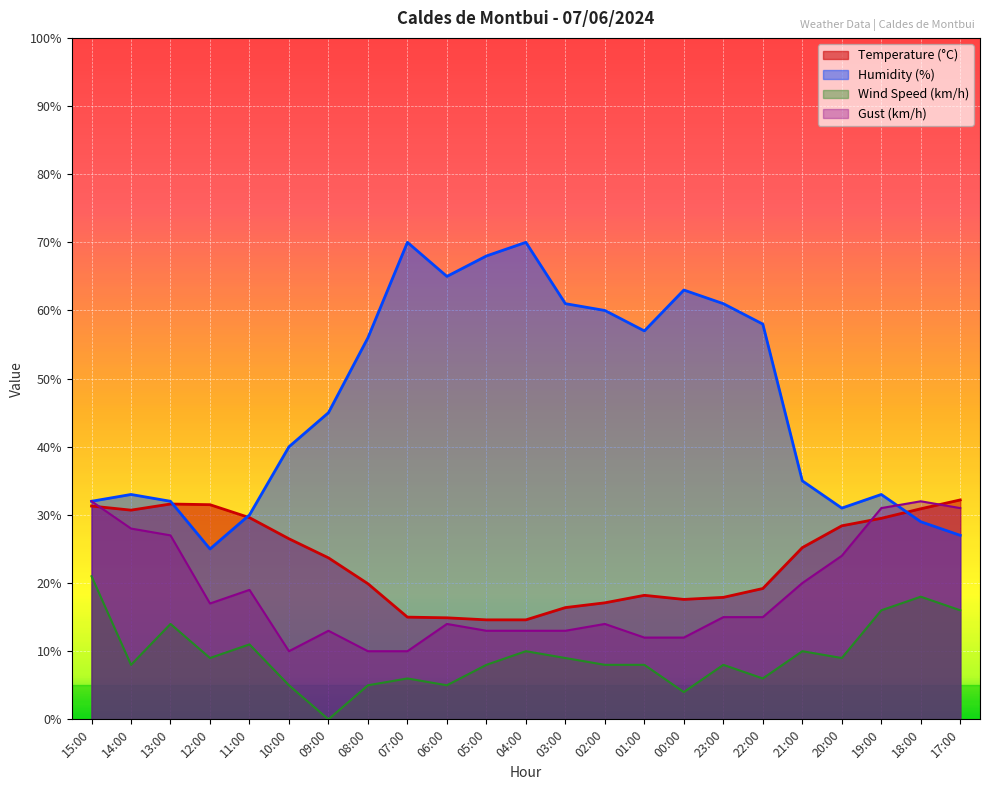

What is the difference between the second highest and minimum values in the Wind Speed (km/h) series?

18.0